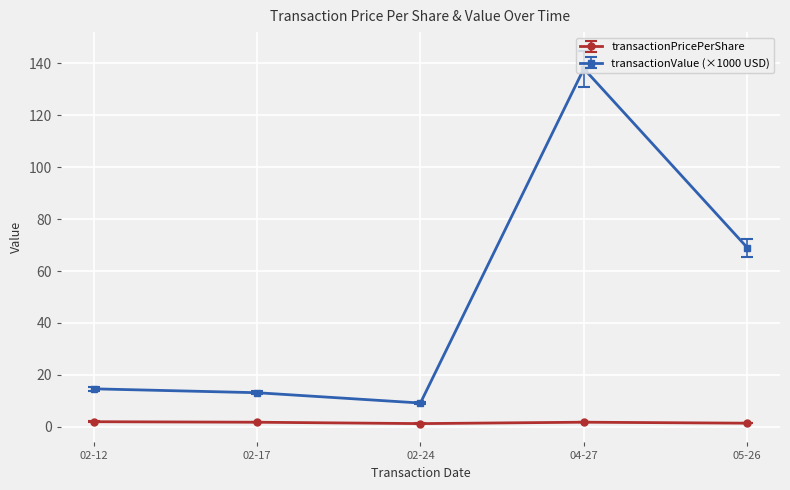

What is the sum of all transactionPricePerShare values?

8.1